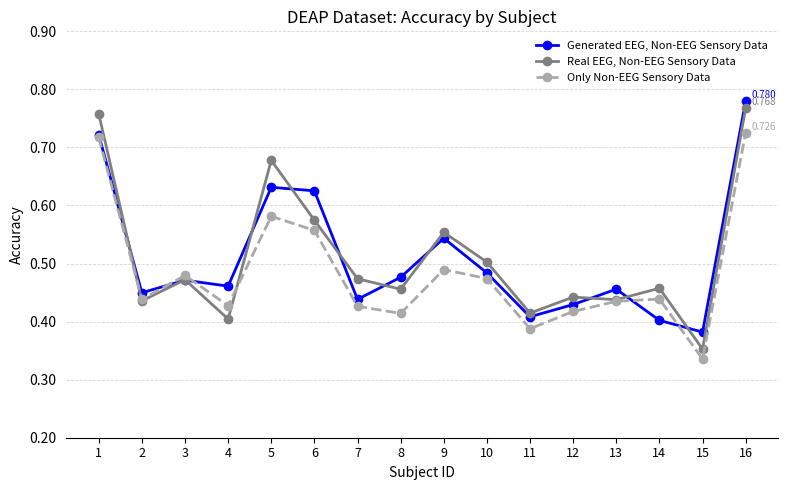

What is the sum of the Generated EEG, Non-EEG Sensory Data values at 10 and 2?

0.9